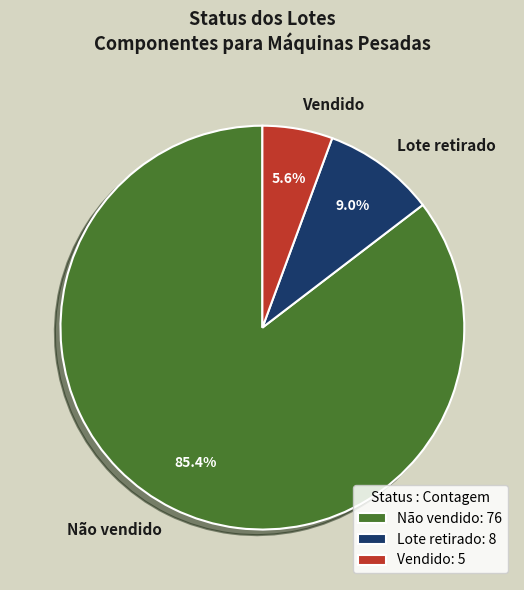

What is the ratio of the value at Vendido to the value at Lote retirado?

0.6